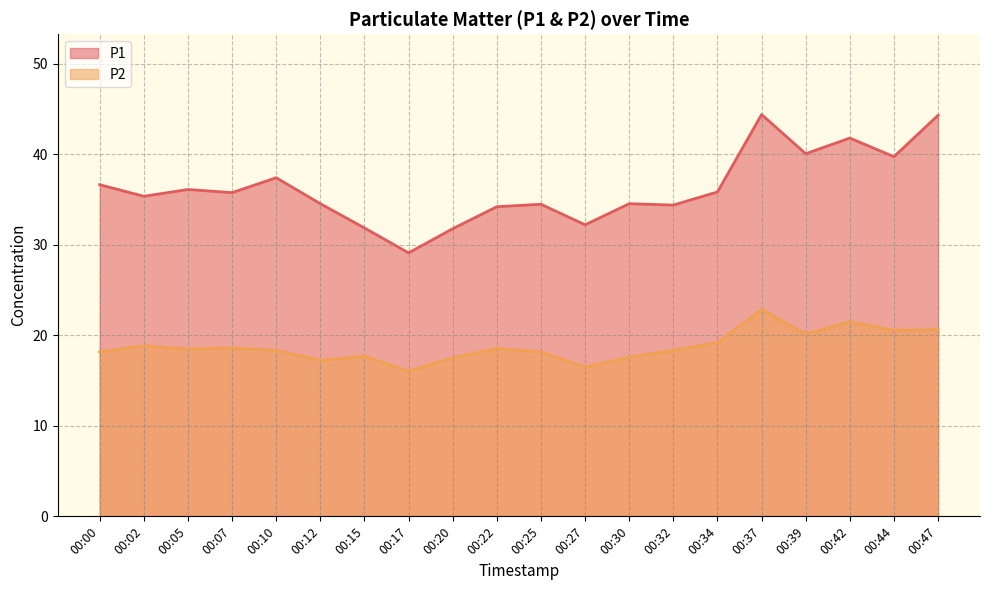

List the labels in order of P1 value, largest first.

00:37, 00:47, 00:42, 00:39, 00:44, 00:10, 00:00, 00:05, 00:34, 00:07, 00:02, 00:12, 00:30, 00:25, 00:32, 00:22, 00:27, 00:15, 00:20, 00:17